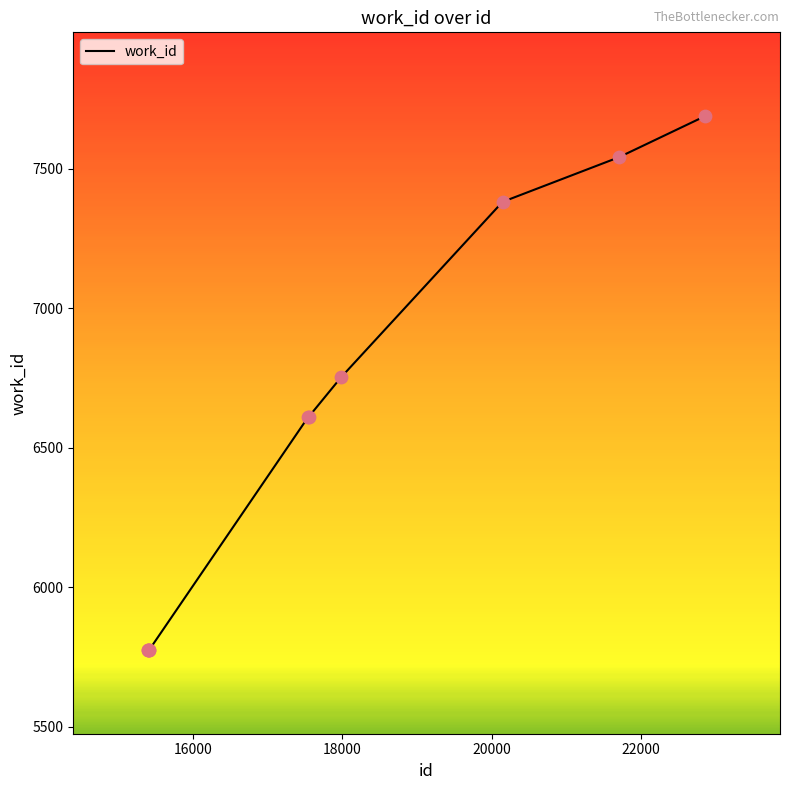

What is the greatest value displayed?

7690